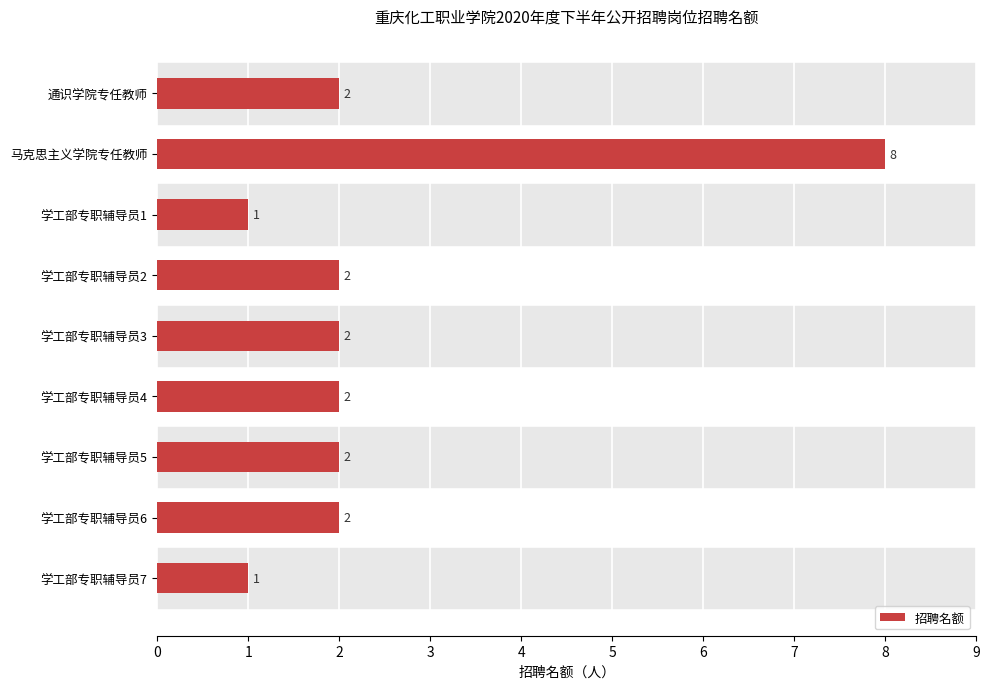

What position from the bottom is 学工部专职辅导员6?

2